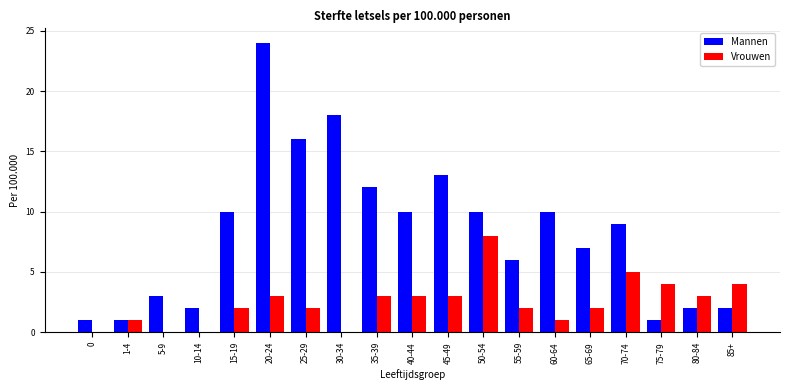

Between 45-49 and 55-59, which series saw the biggest shift?

Mannen